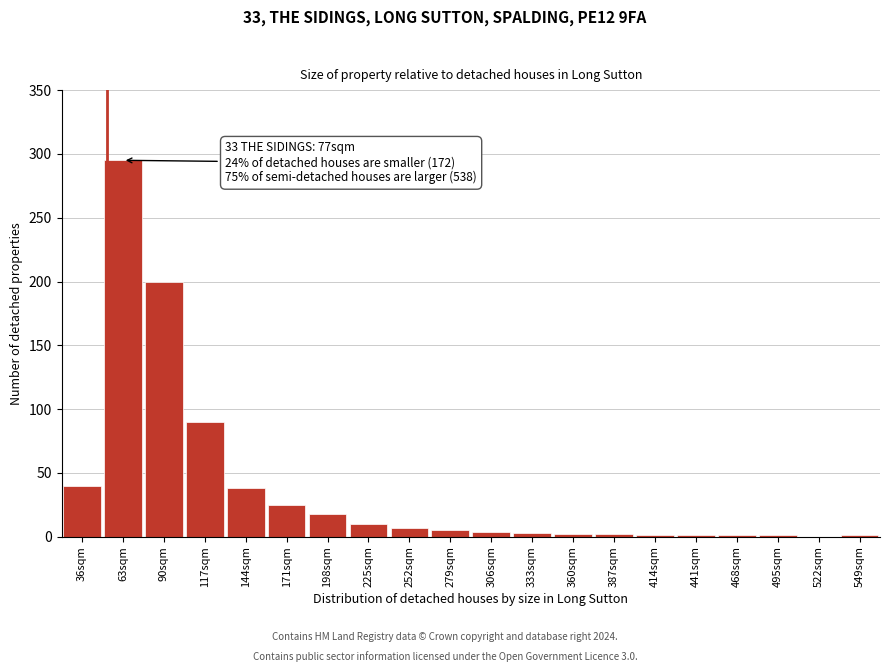

True or false: the data shows 166 at 63sqm.

False